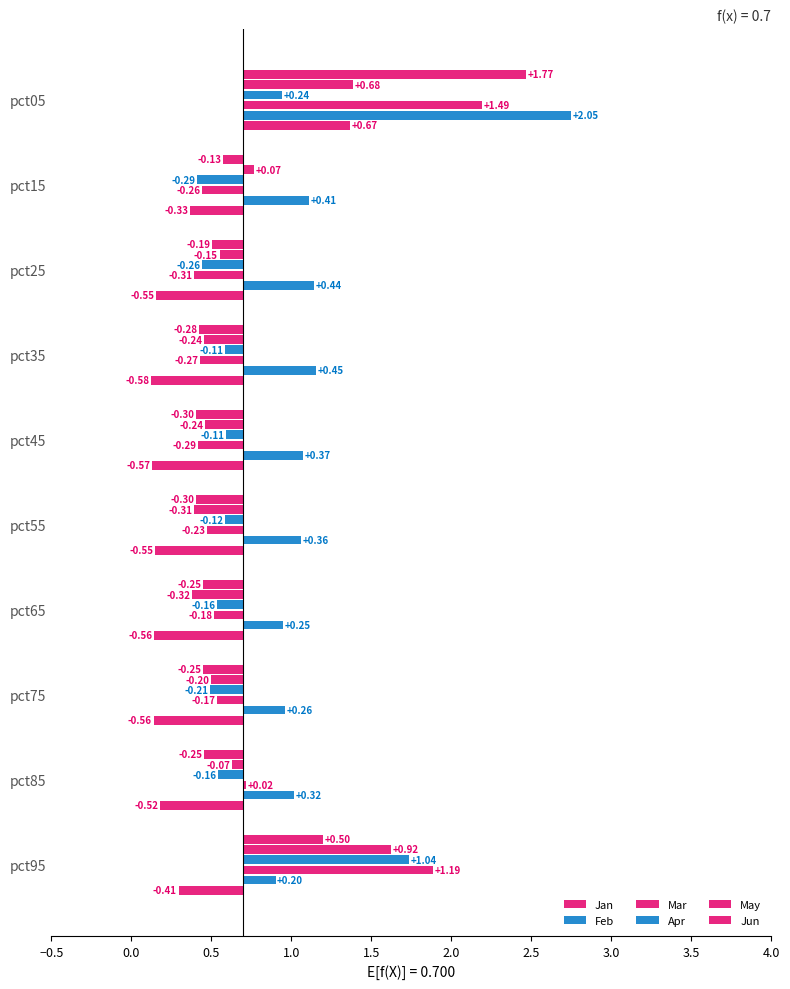

Which has a higher value, pct95 or pct65?

pct95